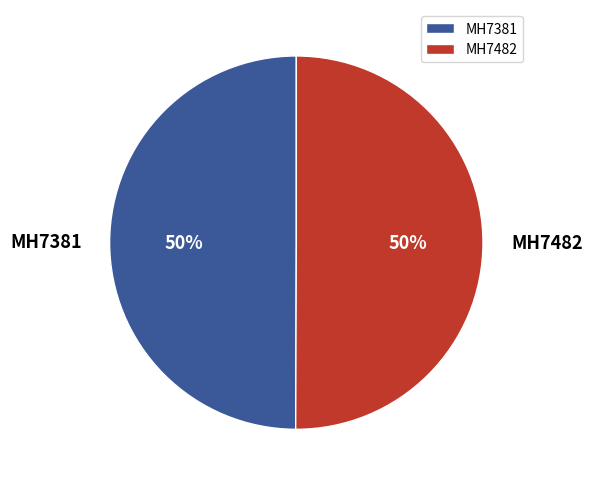

Approximately how many times larger is the value at MH7381 compared to MH7482?

1.0